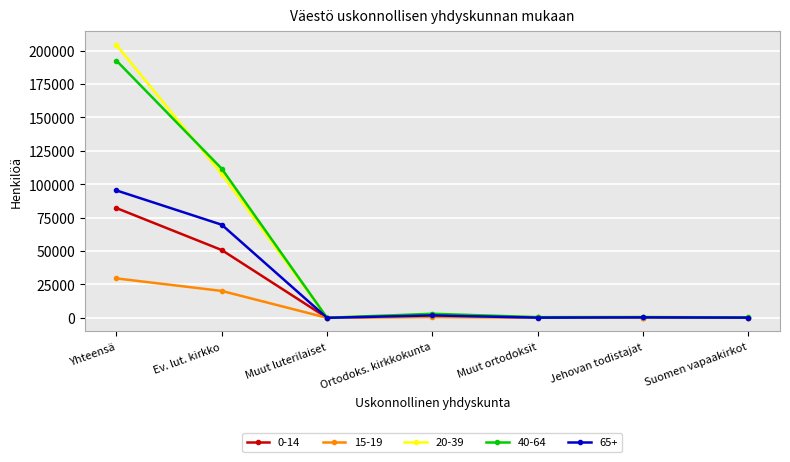

What is the label of the 7th point from the right?

Yhteensä